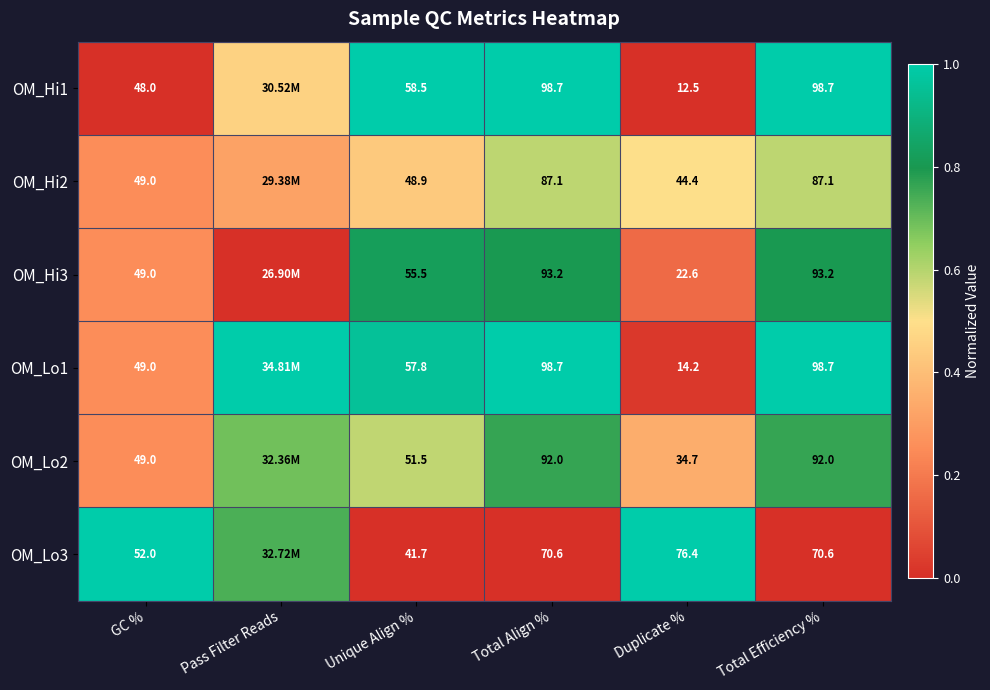

Between GC % and Total Align %, which is larger?

Total Align %